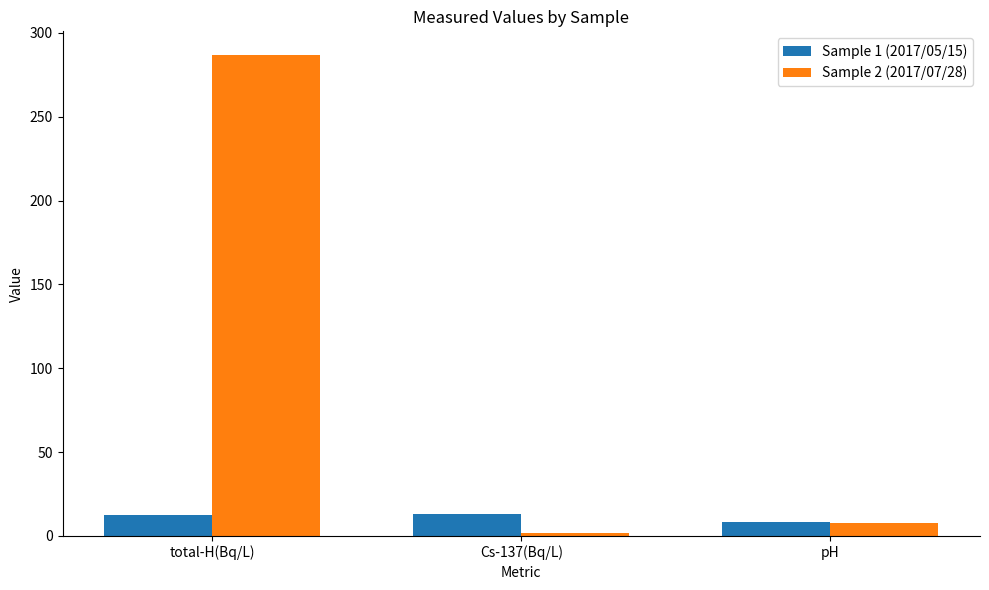

What position from the left is pH?

3